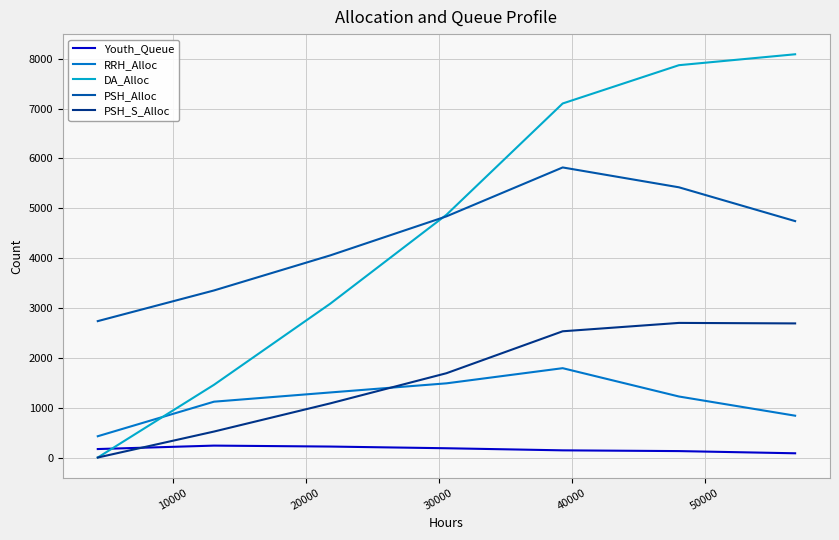

Which series has the widest spread of values?

DA_Alloc